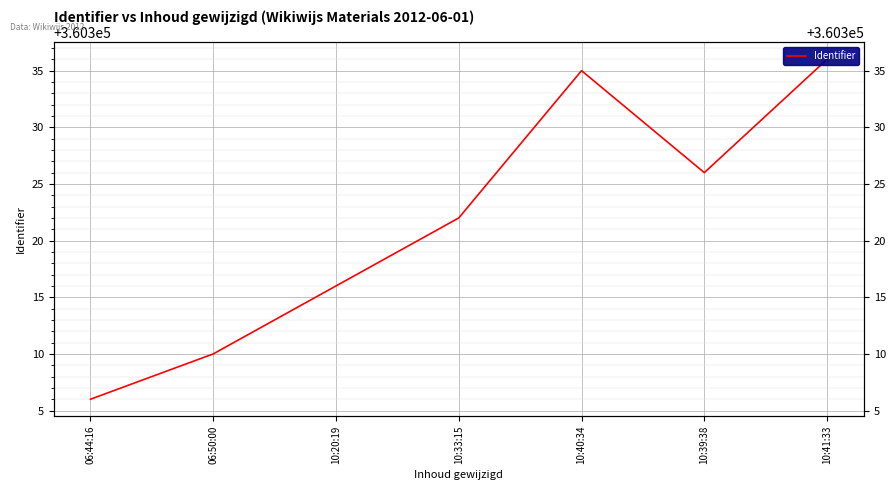

What is the label of the 3rd point from the left?

10:20:19